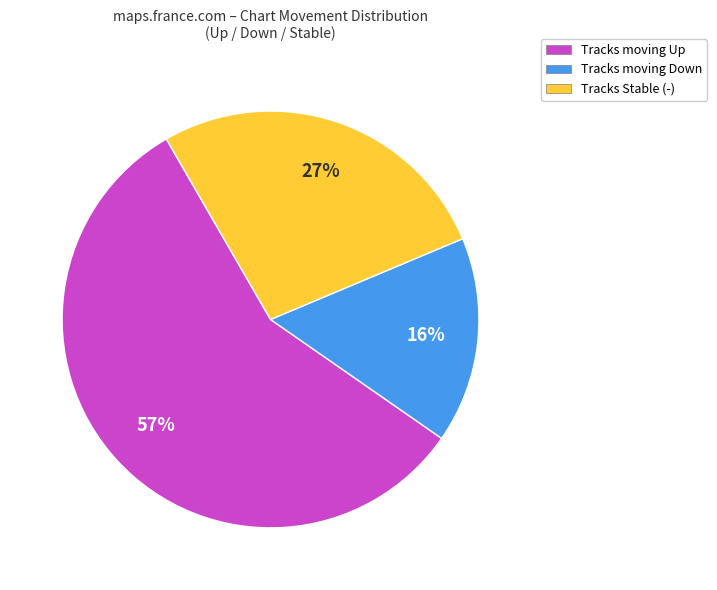

Is there any slice that represents more than half of the pie?

Yes